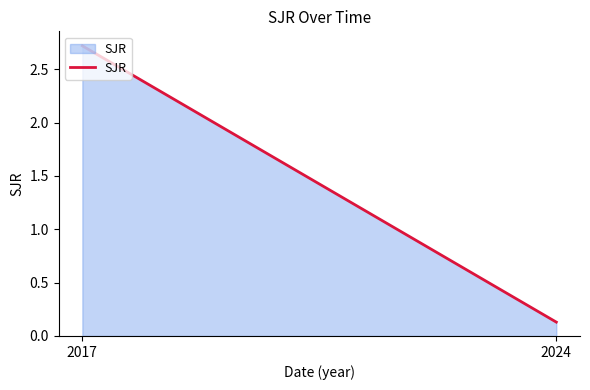

What is the difference between the maximum and minimum values?

2.6